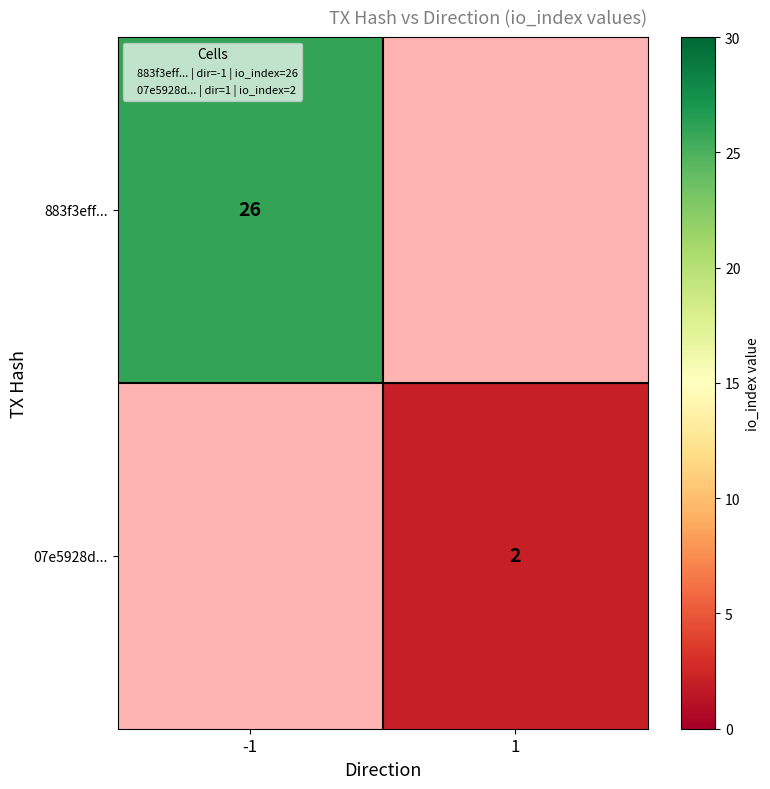

The 07e5928d... series shows 2.0 at 1. True or false?

True